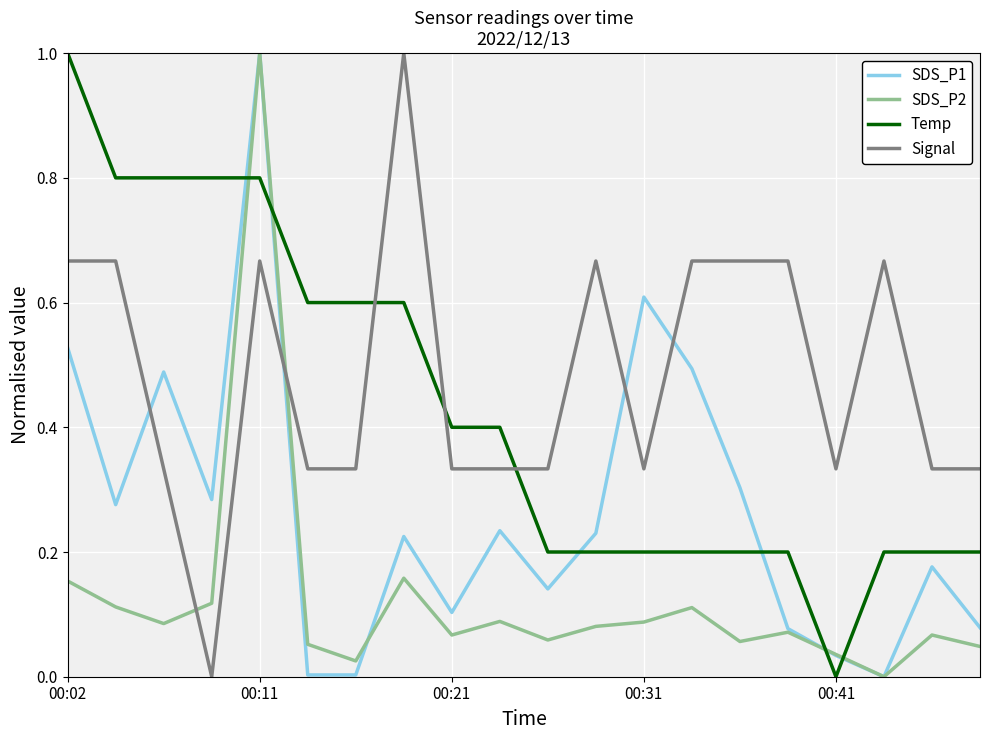

True or false: Signal and SDS_P2 intersect in this chart.

True